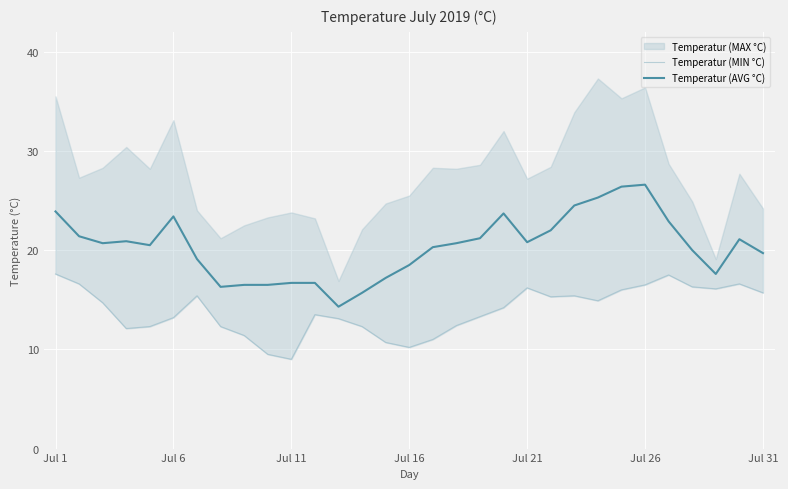

What position from the right is 29?

2